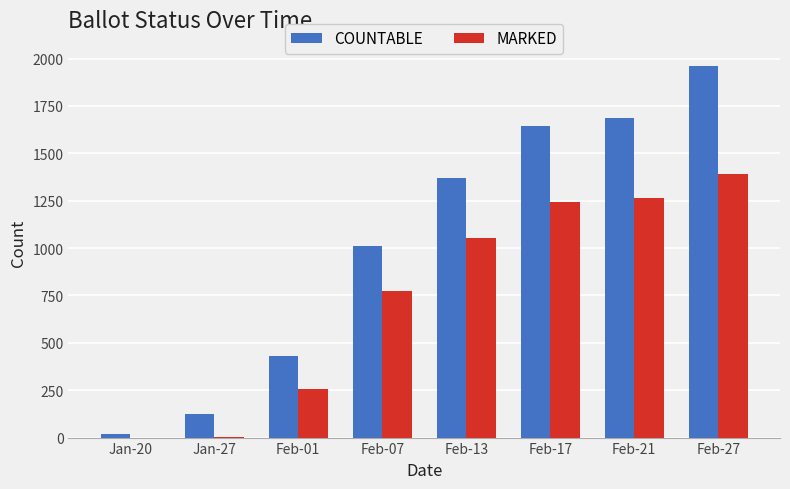

The value of COUNTABLE at Feb-27 is 1959. True or false?

True